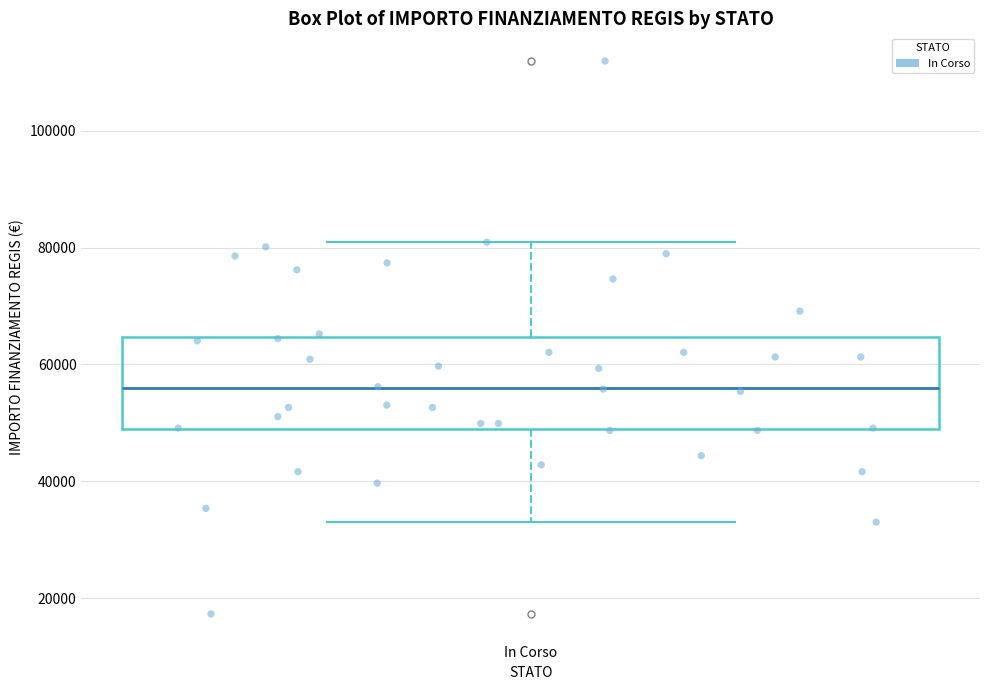

Transcribe this box plot: give where the median line is, the range the box spans, and where the two whiskers end, as read against the y-axis. The values are not printed on the chart, so give them approximately, as read against the axis.

median 56000, box 50000 to 64000, whiskers 32000 to 80000